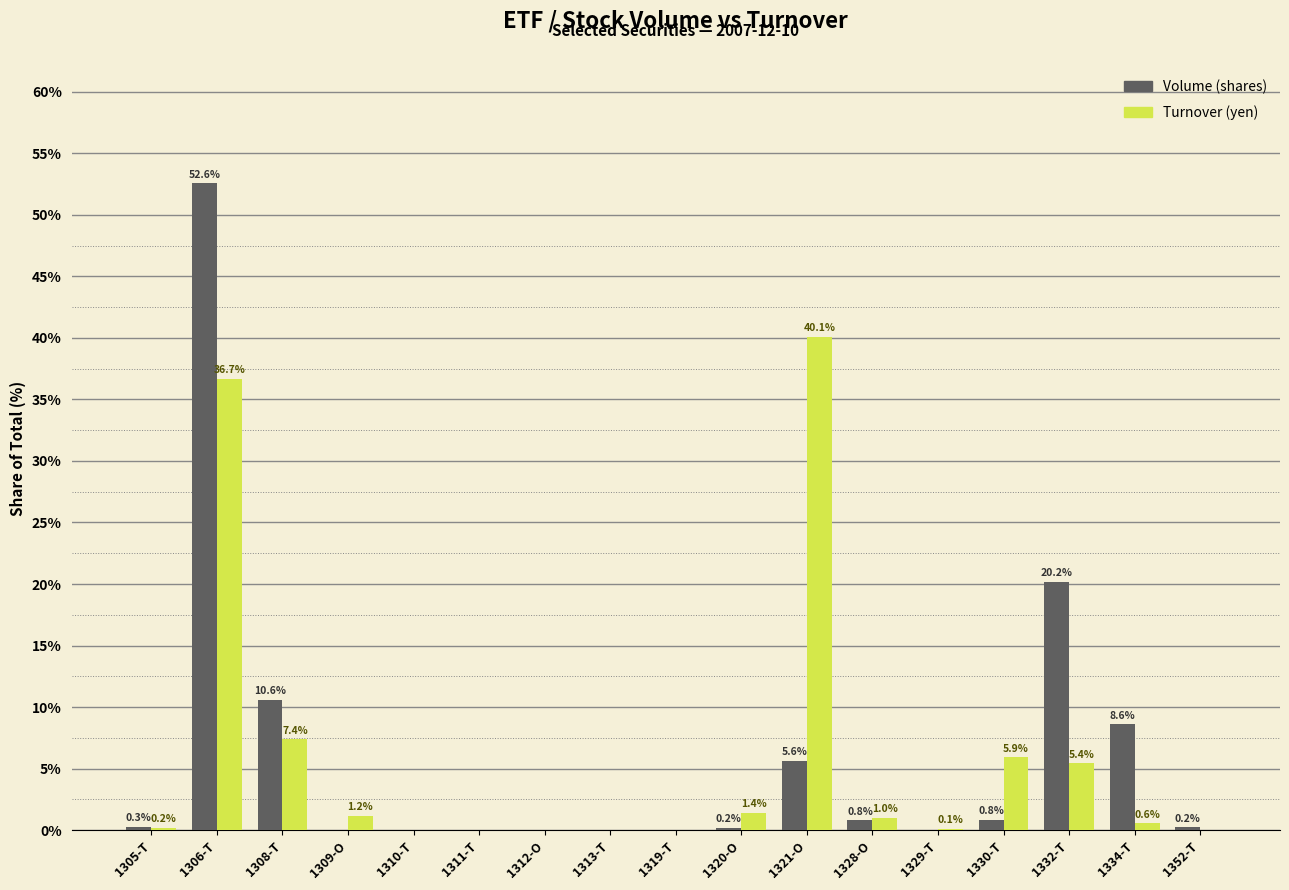

Between 1305-T and 1313-T, which series saw the biggest shift?

Volume (shares)